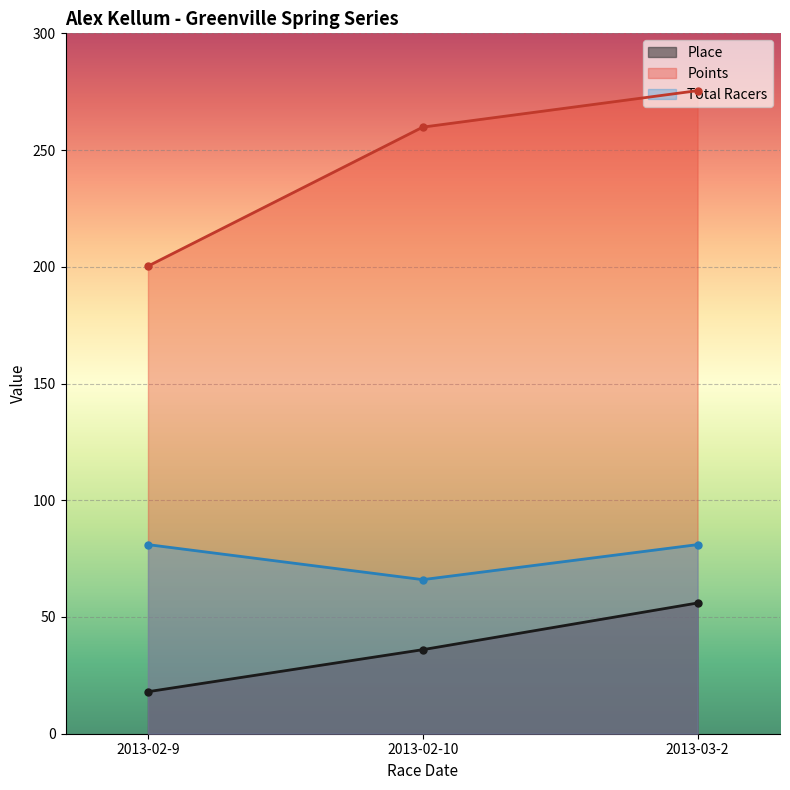

At 2013-02-10, list the series in order from largest to smallest.

Points, Total Racers, Place